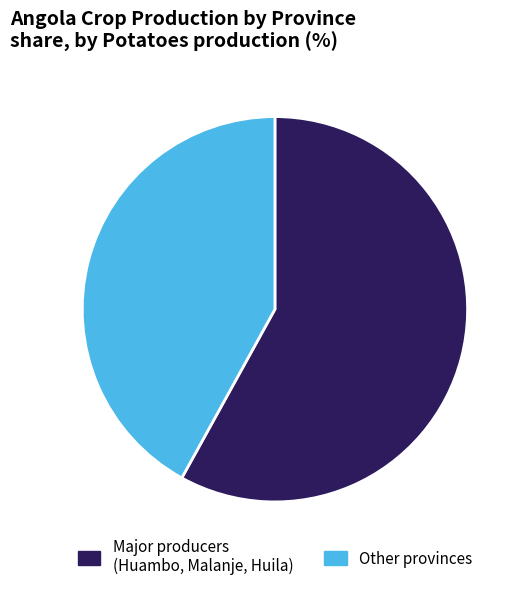

How many segments does this pie chart have?

2